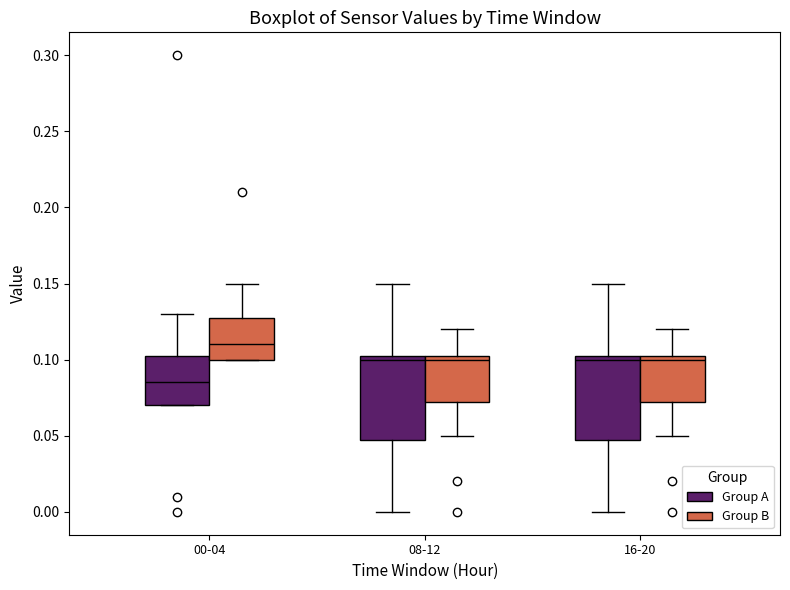

Which box has the highest median line?

00-04 (Group B)